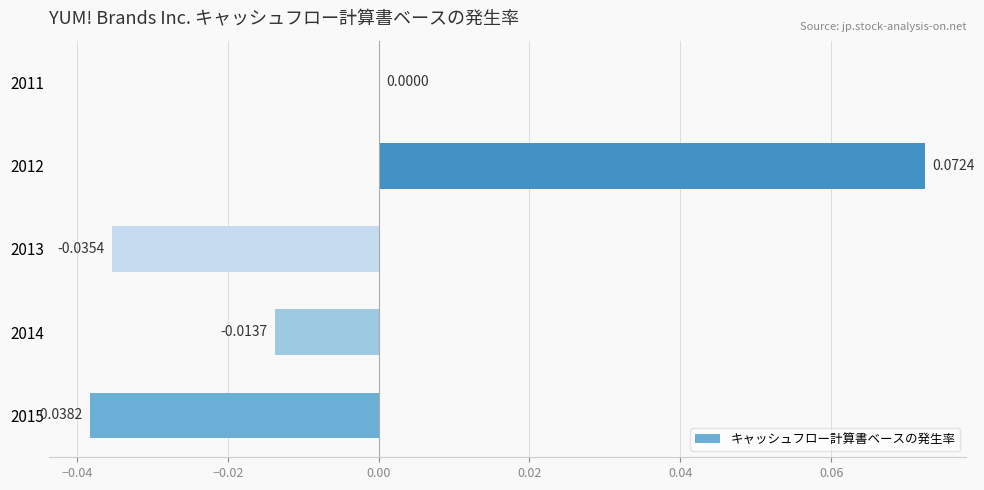

Which has a higher value, 2011 or 2014?

2011